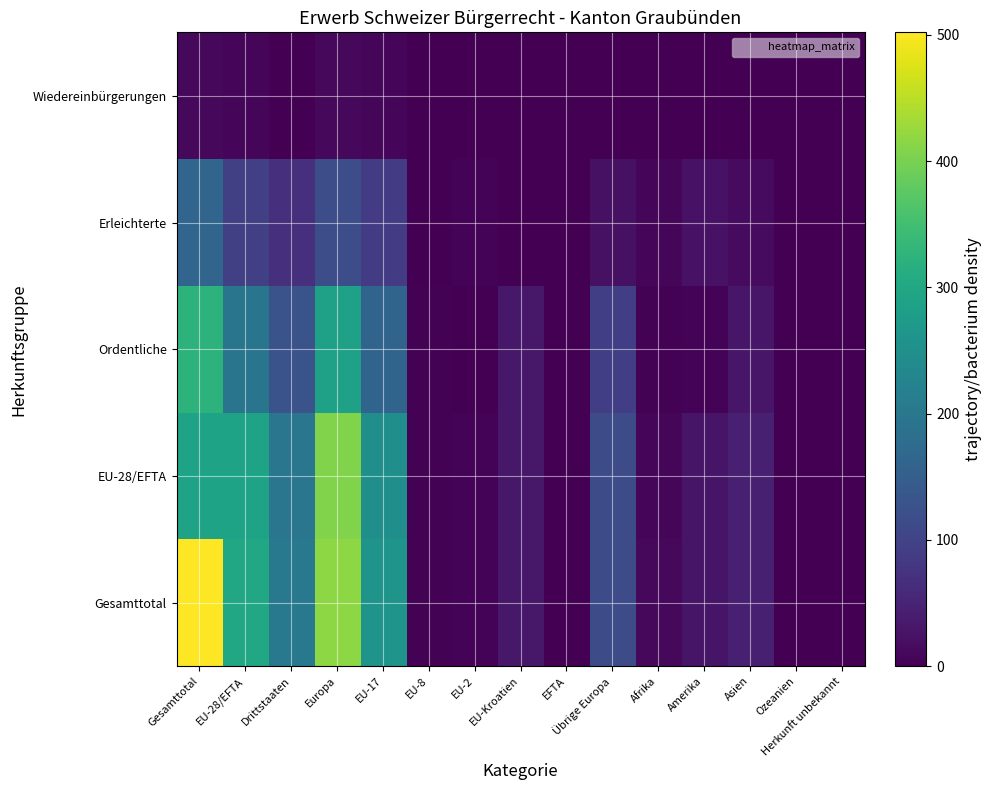

Reading left to right, what are all the values shown in this chart?

Gesamttotal: Gesamttotal=502	EU-28/EFTA=300	Drittstaaten=202	Europa=417	EU-17=259	EU-8=3	EU-2=4	EU-Kroatien=33	EFTA=1	Übrige Europa=117	Afrika=10	Amerika=29	Asien=45	Ozeanien=1	Herkunft unbekannt=0
EU-28/EFTA: Gesamttotal=291	EU-28/EFTA=291	Drittstaaten=197	Europa=407	EU-17=250	EU-8=3	EU-2=4	EU-Kroatien=33	EFTA=1	Übrige Europa=116	Afrika=8	Amerika=28	Asien=44	Ozeanien=1	Herkunft unbekannt=0
Ordentliche: Gesamttotal=324	EU-28/EFTA=195	Drittstaaten=129	Europa=288	EU-17=161	EU-8=2	EU-2=0	EU-Kroatien=32	EFTA=0	Übrige Europa=93	Afrika=2	Amerika=4	Asien=30	Ozeanien=0	Herkunft unbekannt=0
Erleichterte: Gesamttotal=164	EU-28/EFTA=96	Drittstaaten=68	Europa=119	EU-17=89	EU-8=1	EU-2=4	EU-Kroatien=1	EFTA=1	Übrige Europa=23	Afrika=6	Amerika=24	Asien=14	Ozeanien=1	Herkunft unbekannt=0
Wiedereinbürgerungen: Gesamttotal=10	EU-28/EFTA=9	Drittstaaten=1	Europa=10	EU-17=9	EU-8=0	EU-2=0	EU-Kroatien=0	EFTA=0	Übrige Europa=1	Afrika=0	Amerika=0	Asien=0	Ozeanien=0	Herkunft unbekannt=0